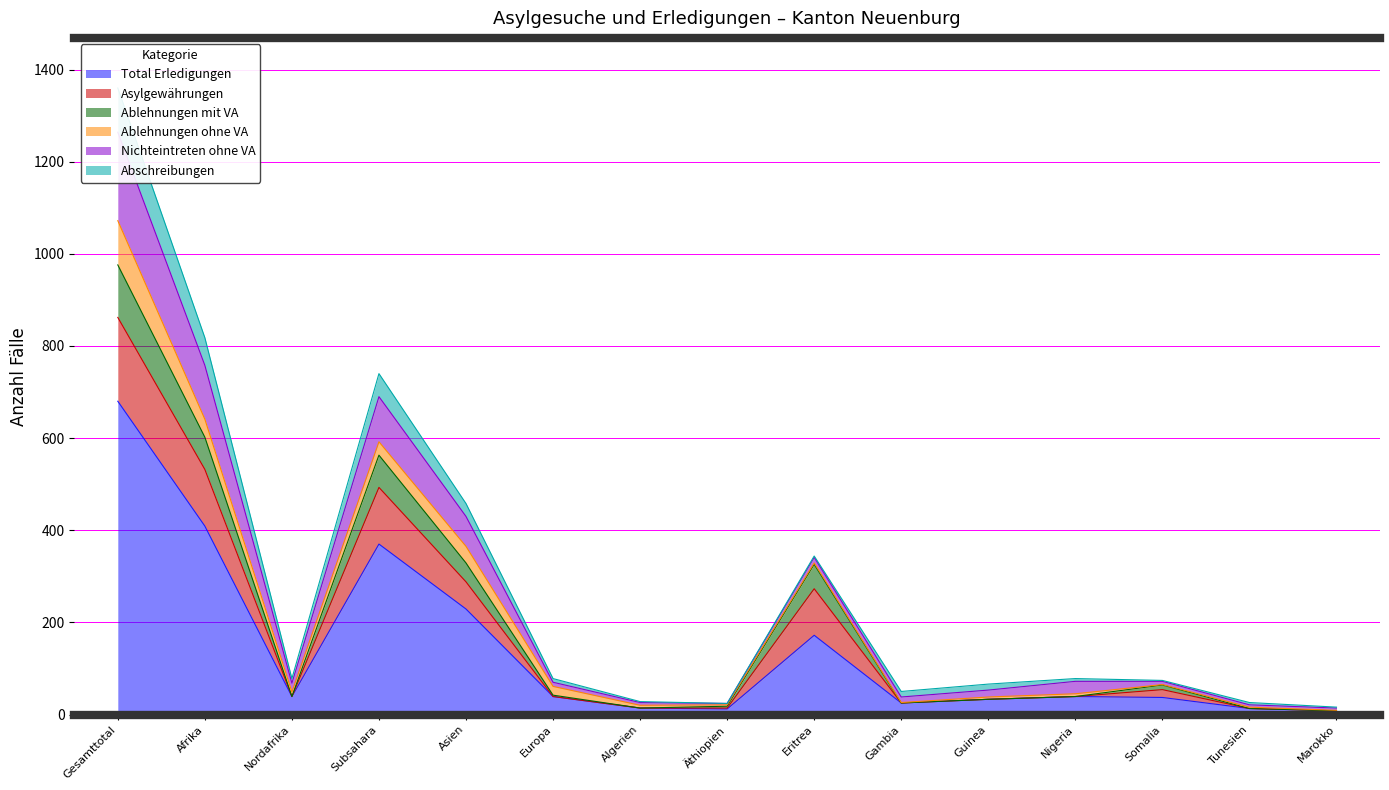

Is the value of Ablehnungen mit VA at Nigeria greater than the value of Total Erledigungen at Asien?

No